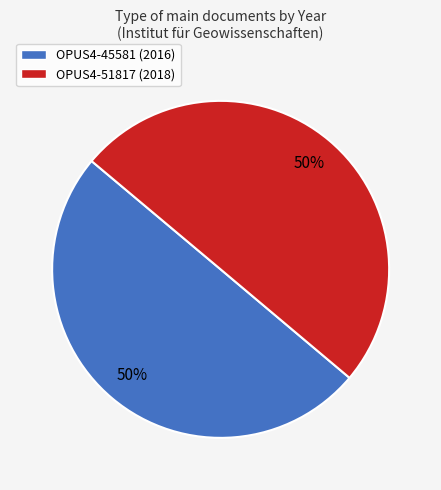

To the nearest percent, what percentage of the pie is OPUS4-45581 (2016)?

50%